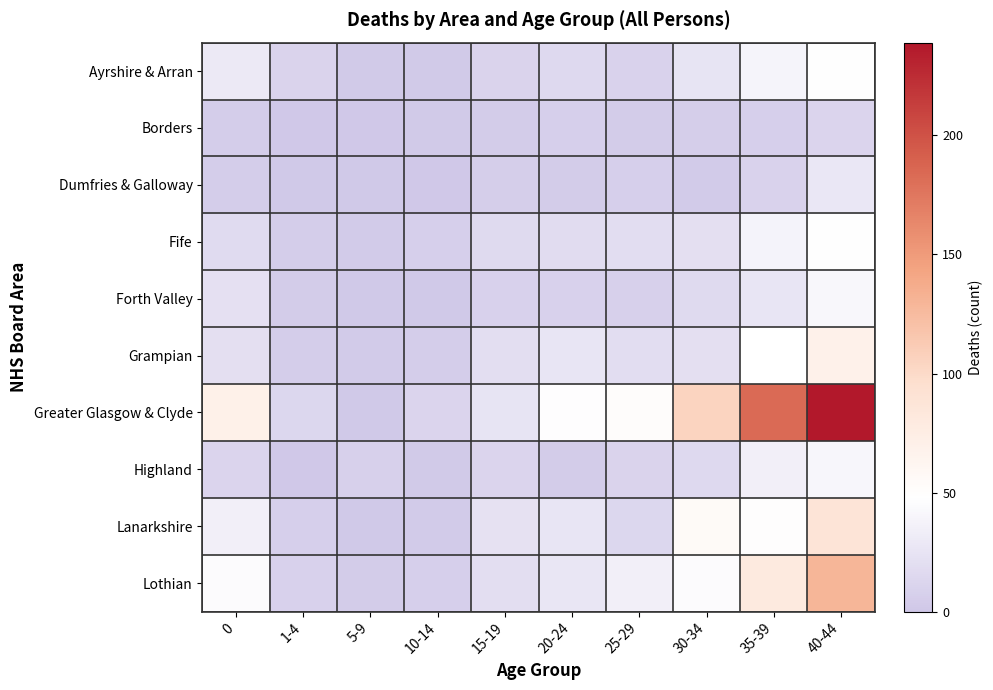

At which category is the sum across all series the highest?

40-44